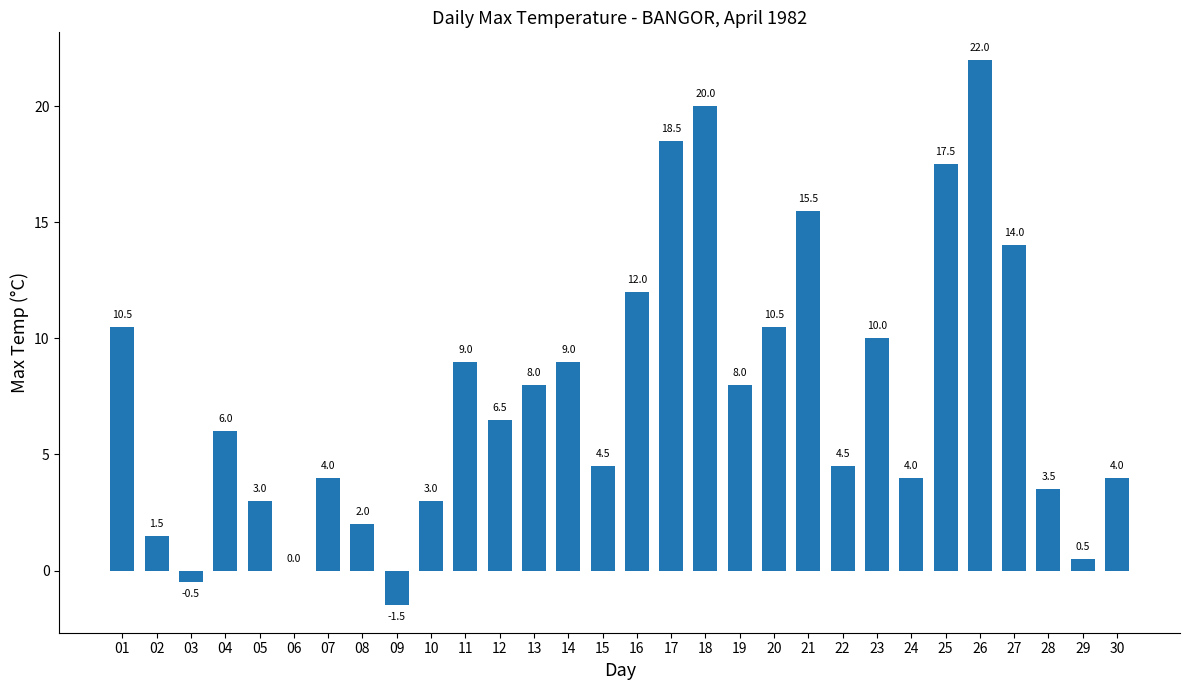

Read the value at 15.

4.5